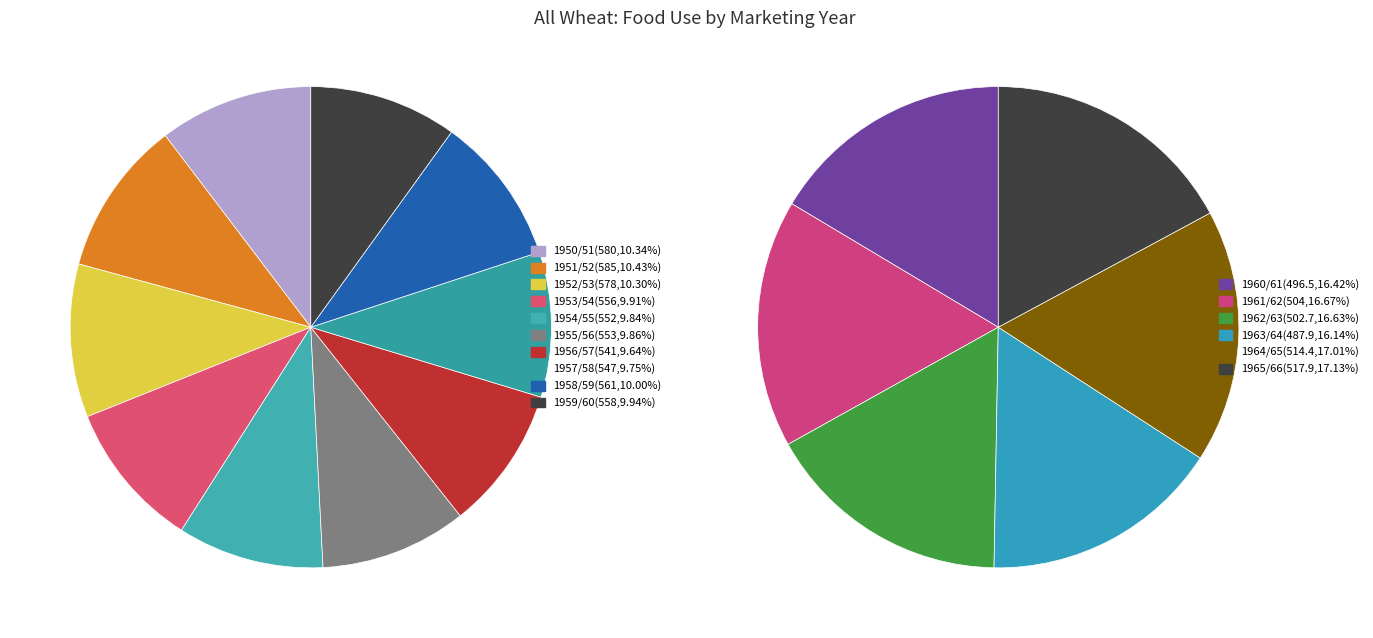

Is it true that 1966/67 is 18% of the pie?

False